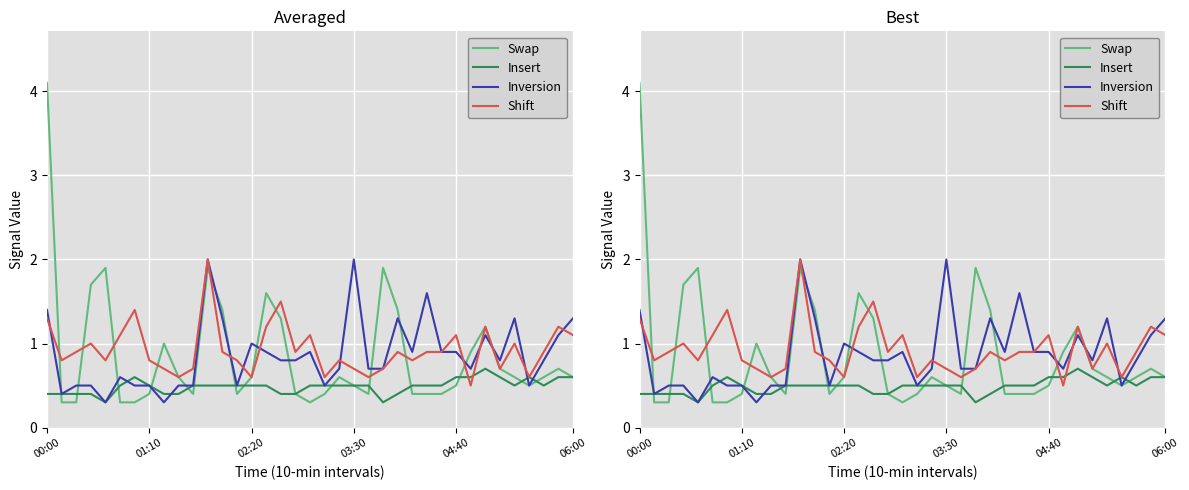

What is the sum of all Shift values?

34.3